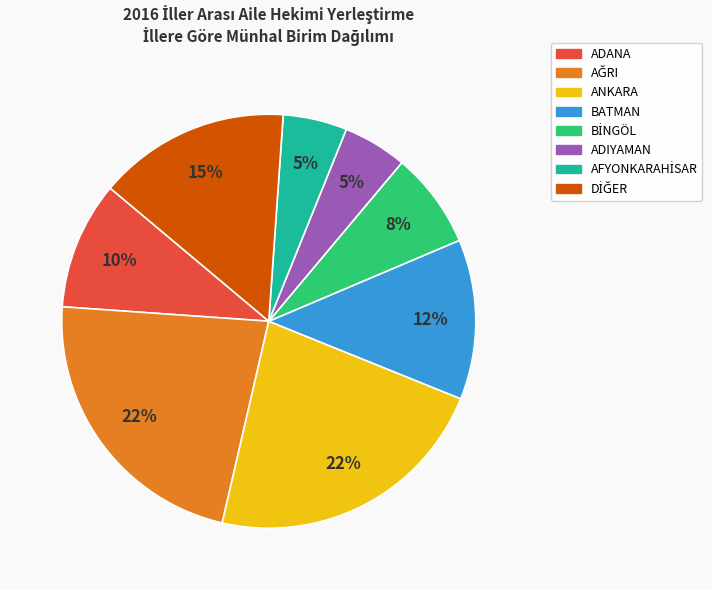

To the nearest percent, what percentage of the pie is ANKARA?

23%